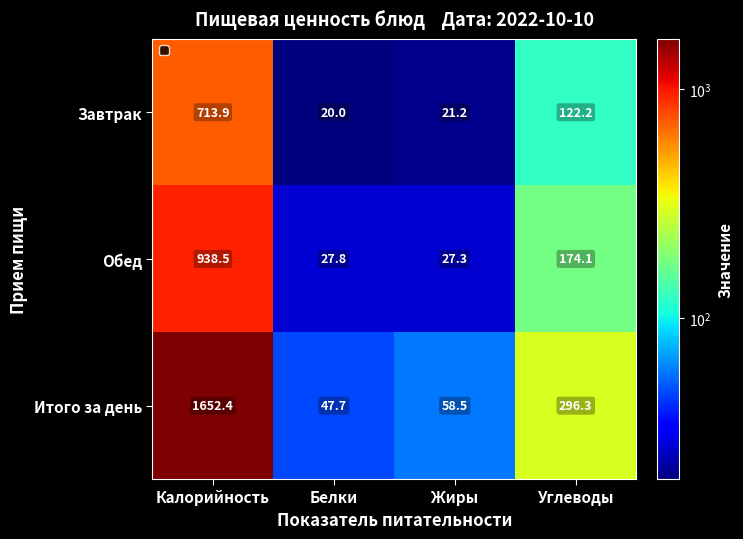

What is the difference between the Обед values at Жиры and Белки?

0.5